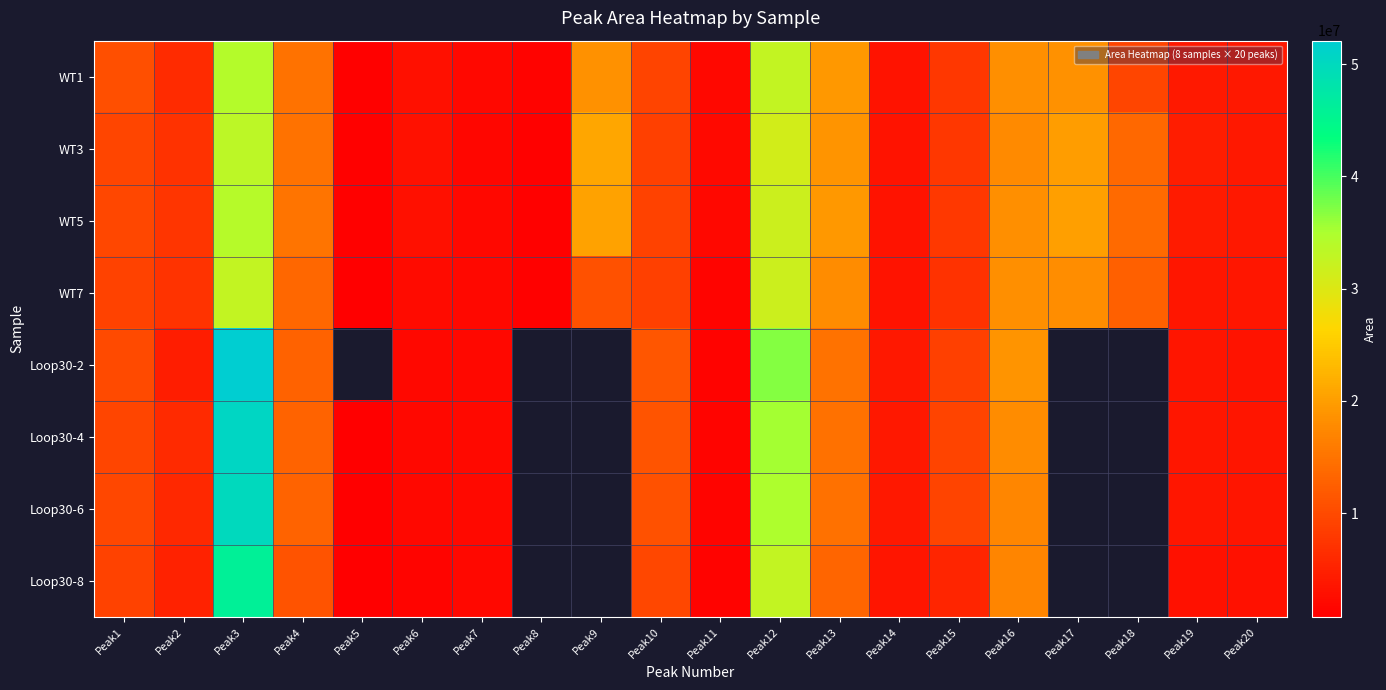

Is it true that Loop30-8 equals 32697108.0 at Peak12?

True